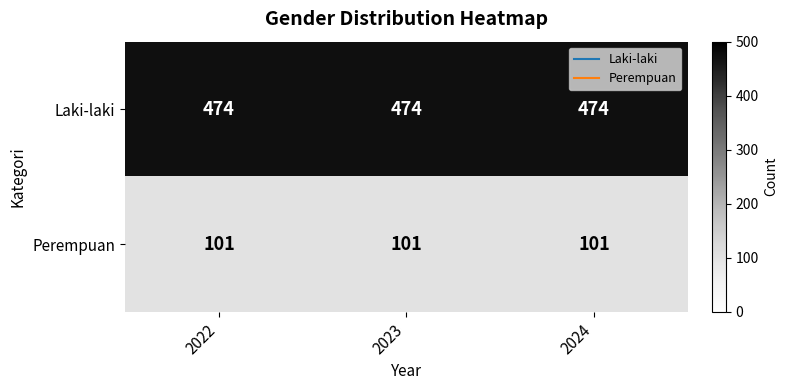

The value of Perempuan at 2023 is 101. True or false?

True